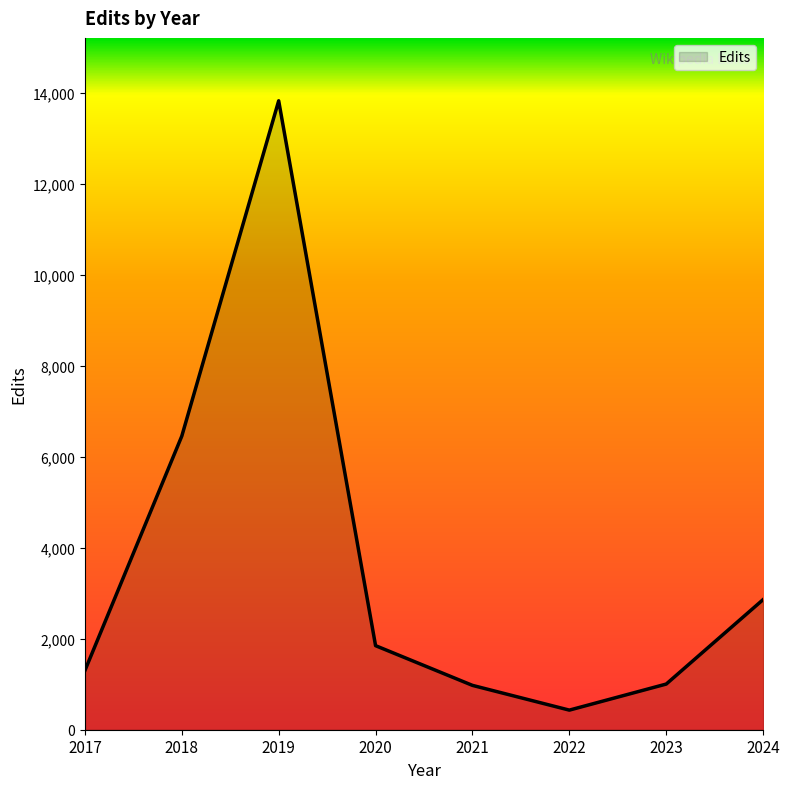

What is the greatest value displayed?

13827